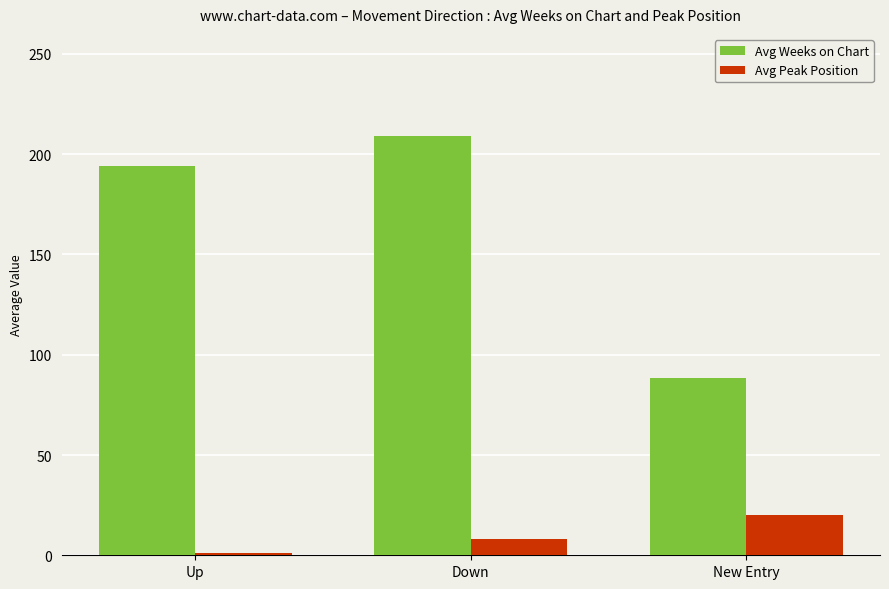

True or false: Avg Weeks on Chart has a value of 209.0 at Down.

True